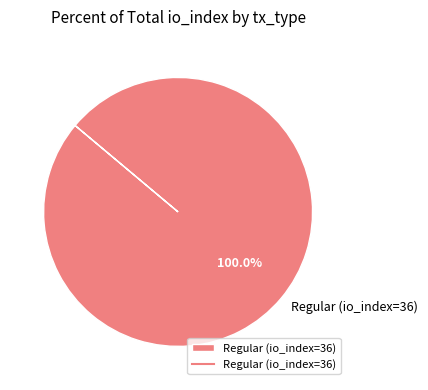

How many segments does this pie chart have?

1